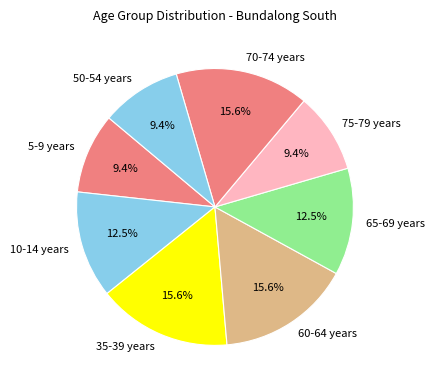

Which has a higher value, 10-14 years or 60-64 years?

60-64 years